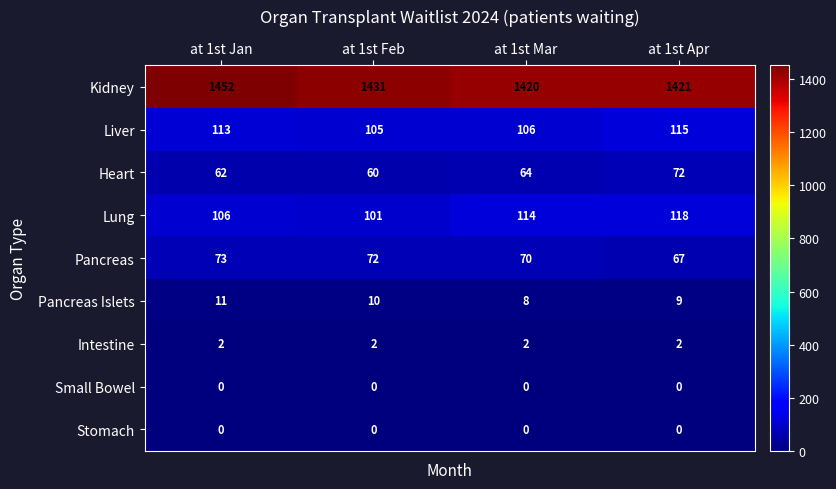

What is the difference between the Lung values at at 1st Mar and at 1st Jan?

8